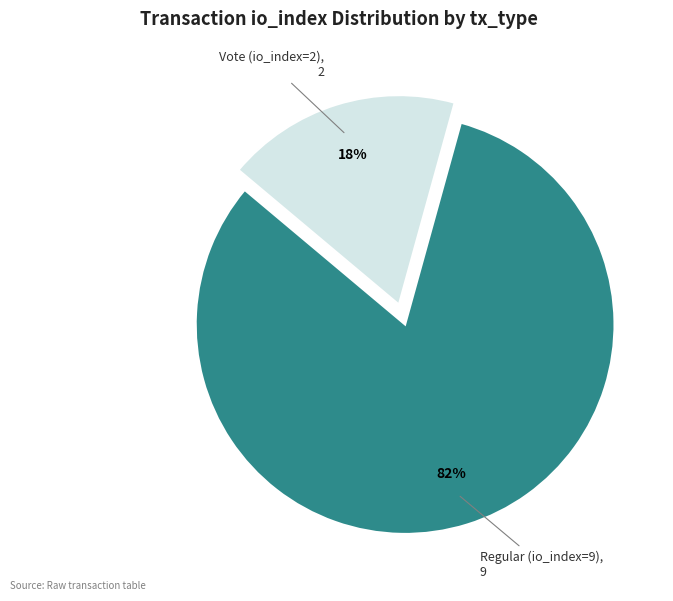

Is there any slice that represents more than half of the pie?

Yes